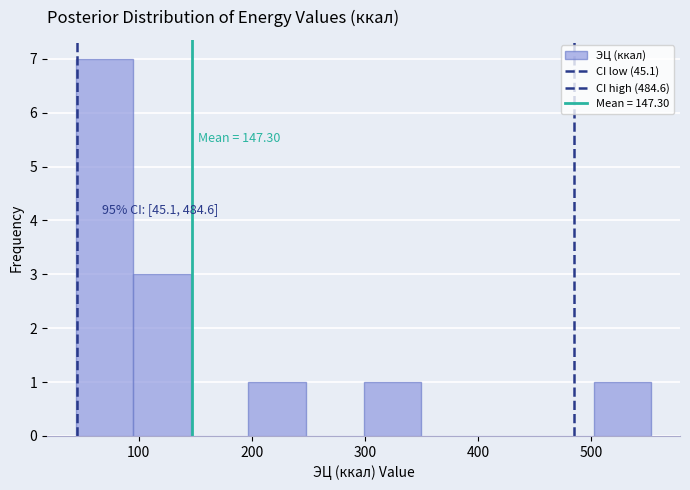

Which range on the x-axis has the tallest bar?

40 to 100